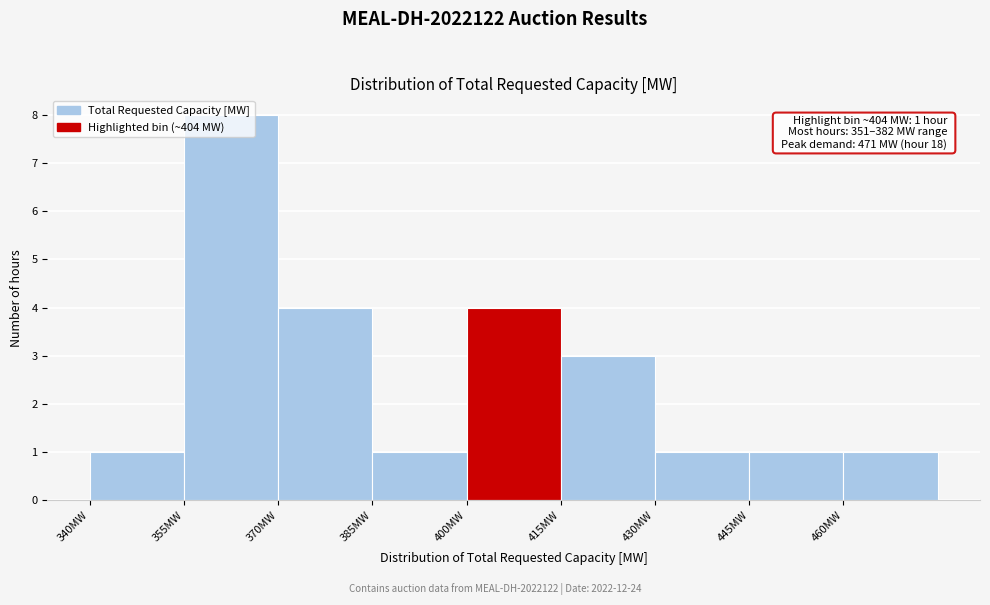

Which range on the x-axis has the tallest bar?

355 to 370